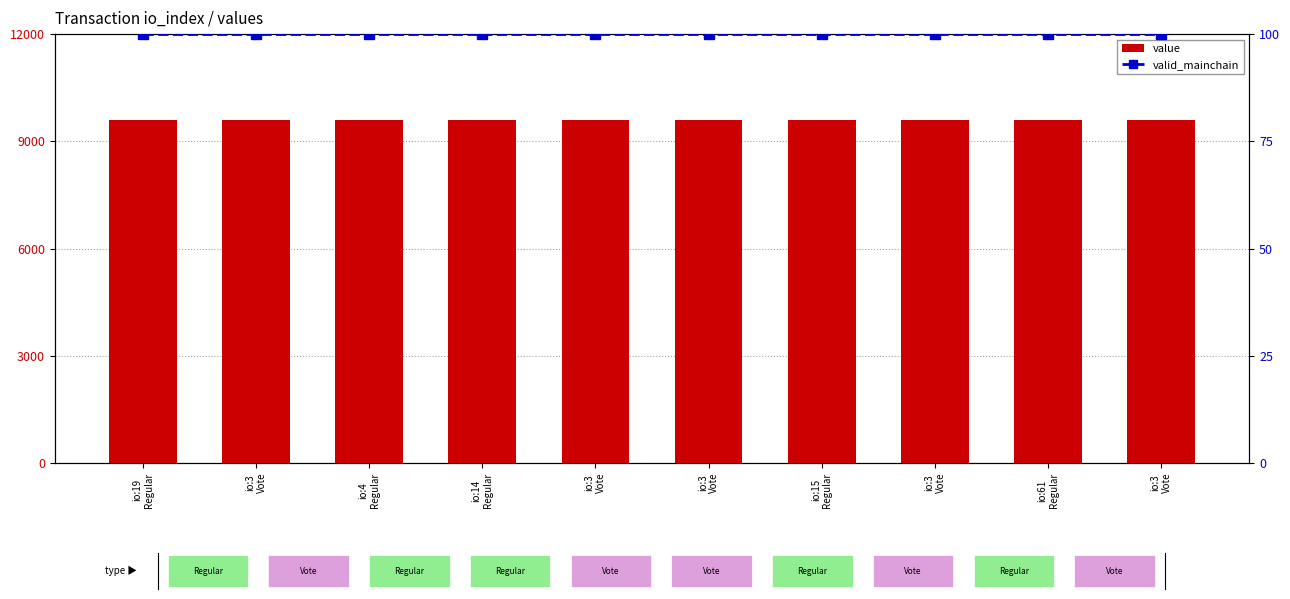

What value does the value series have at io:14
Regular?

9608.3